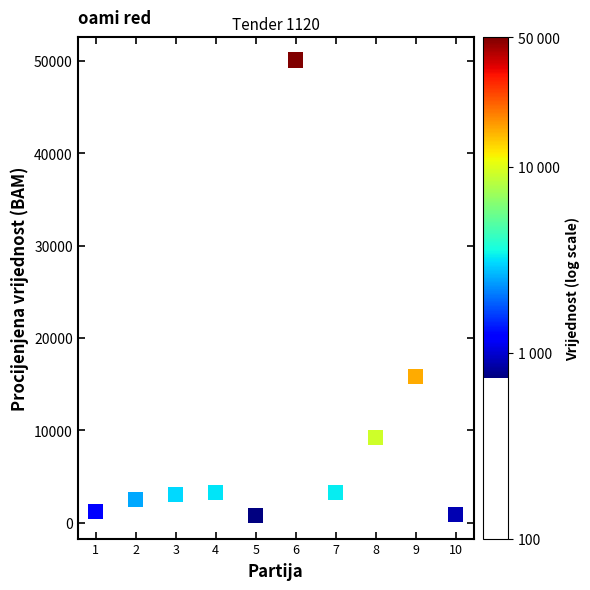

What is the range of X values (max minus min)?

9